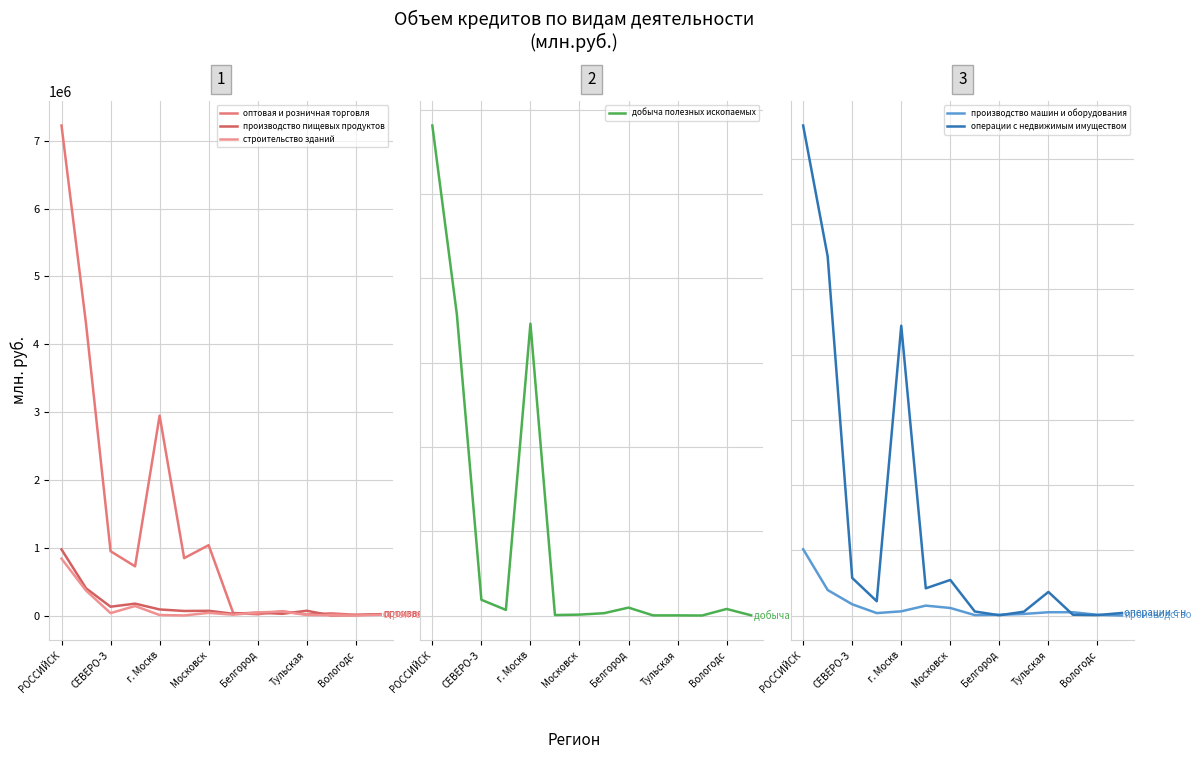

What is the difference between the maximum and second lowest values in the производство машин и оборудования series?

252533